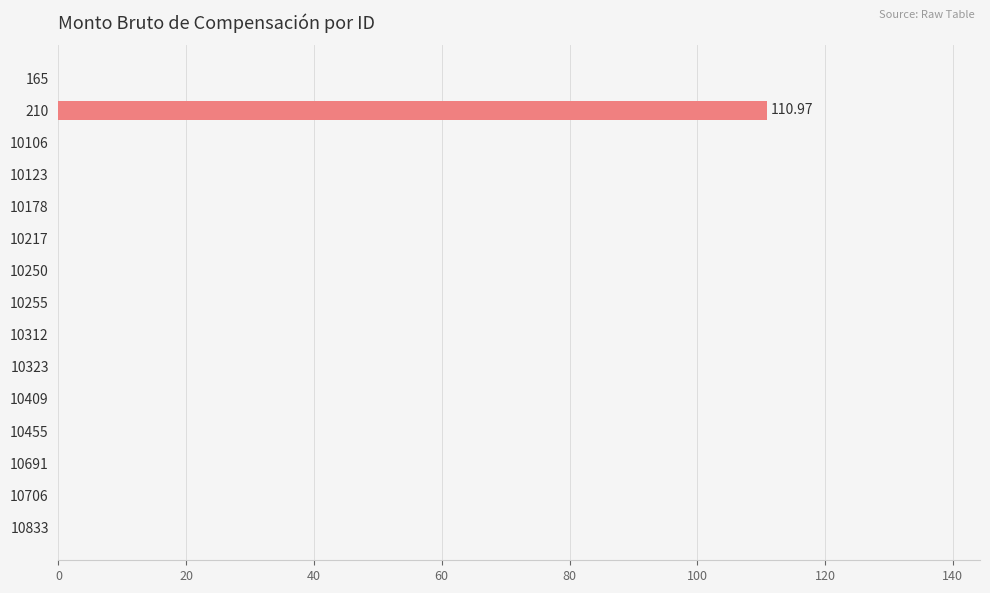

What is the sum of all values?

111.0